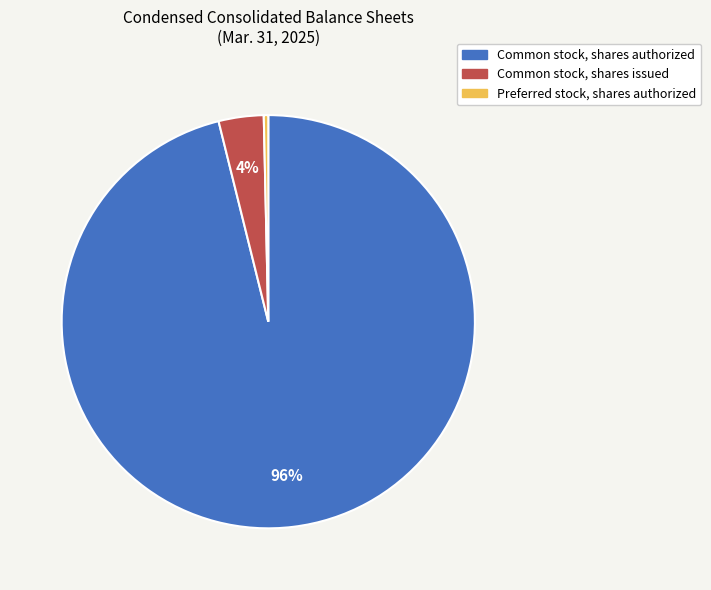

What is the largest slice in the pie chart?

Common stock, shares authorized